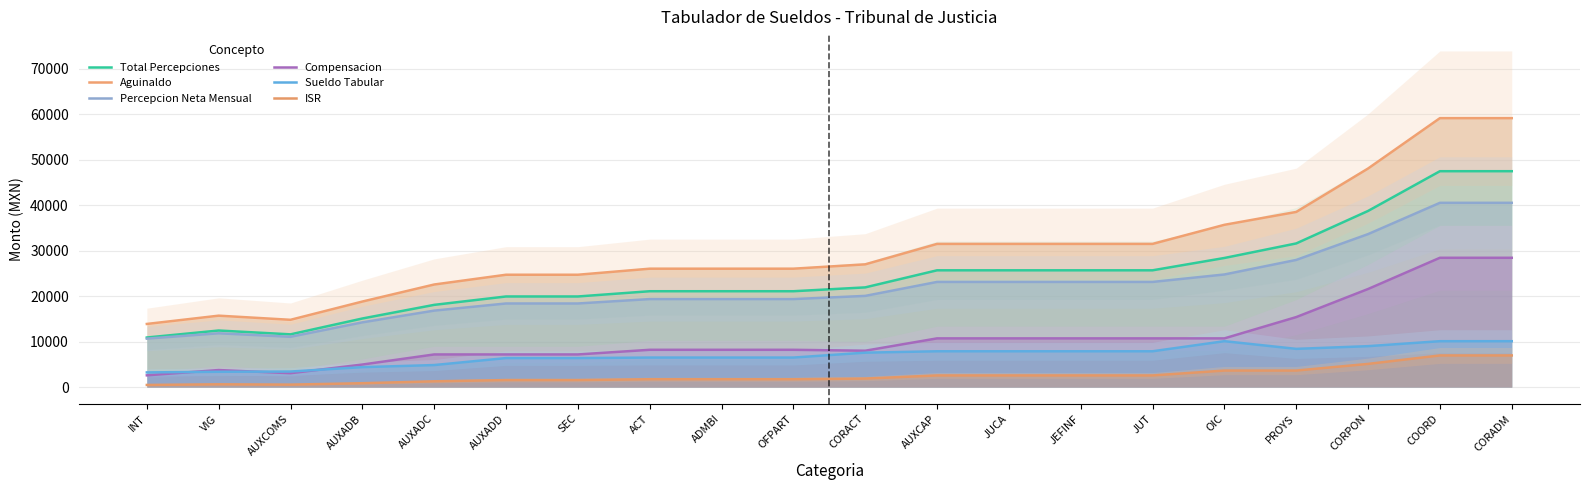

Is it true that Percepcion Neta Mensual equals 23102.1 at JUT?

True